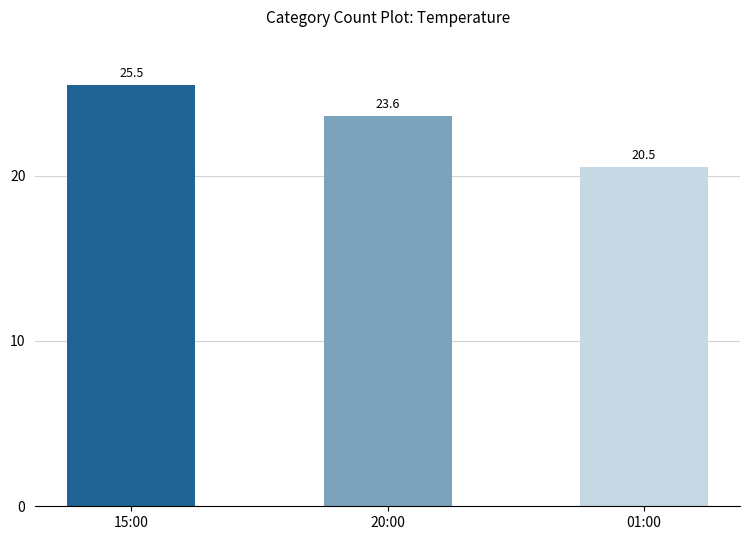

What is the label of the 1st bar from the right?

01:00